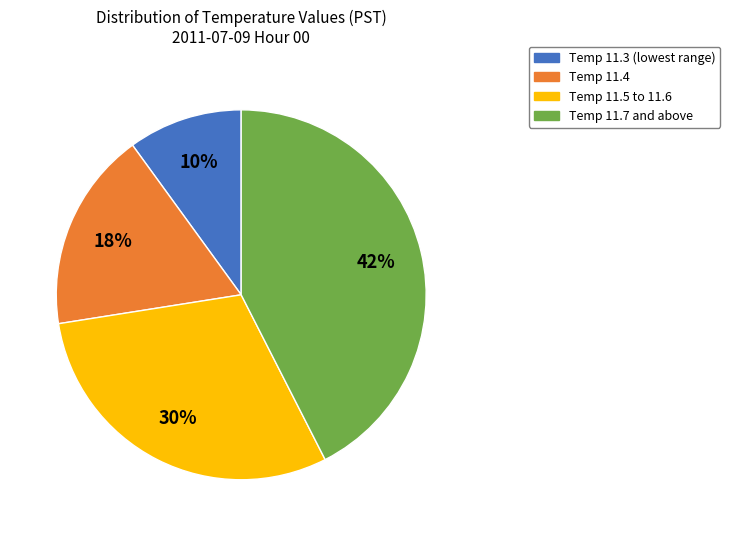

To the nearest percent, what is the average slice percentage?

25%